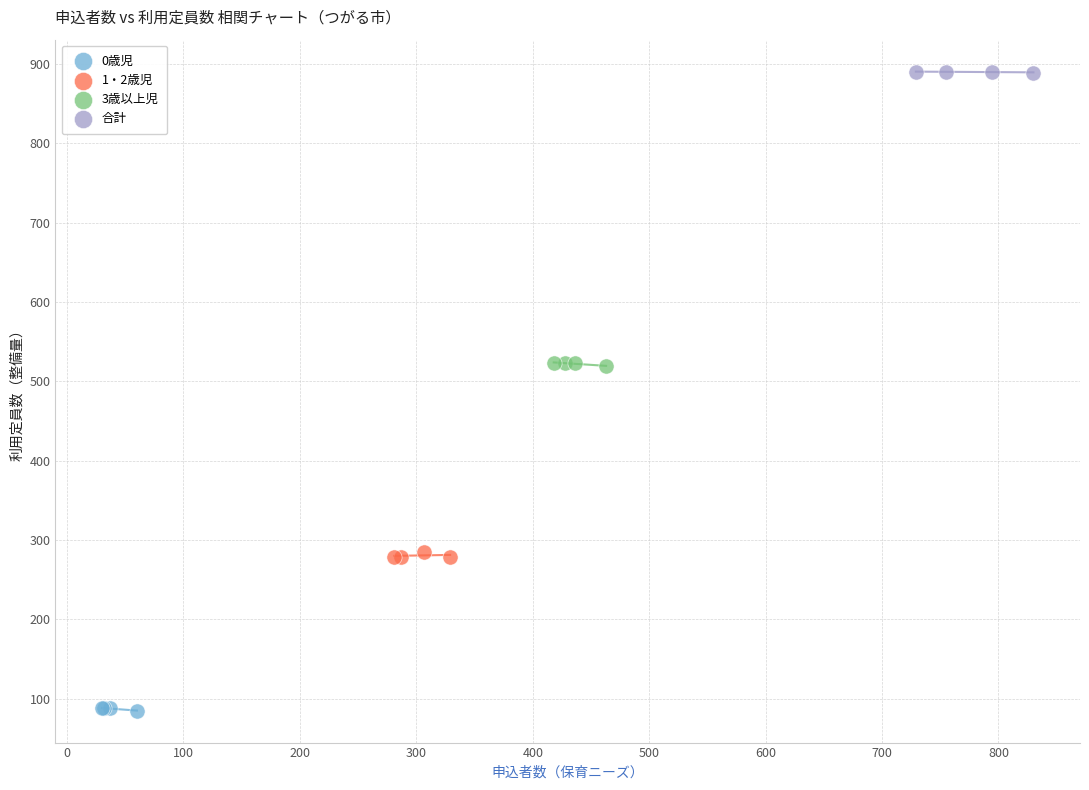

Which series reaches the maximum Y coordinate?

合計